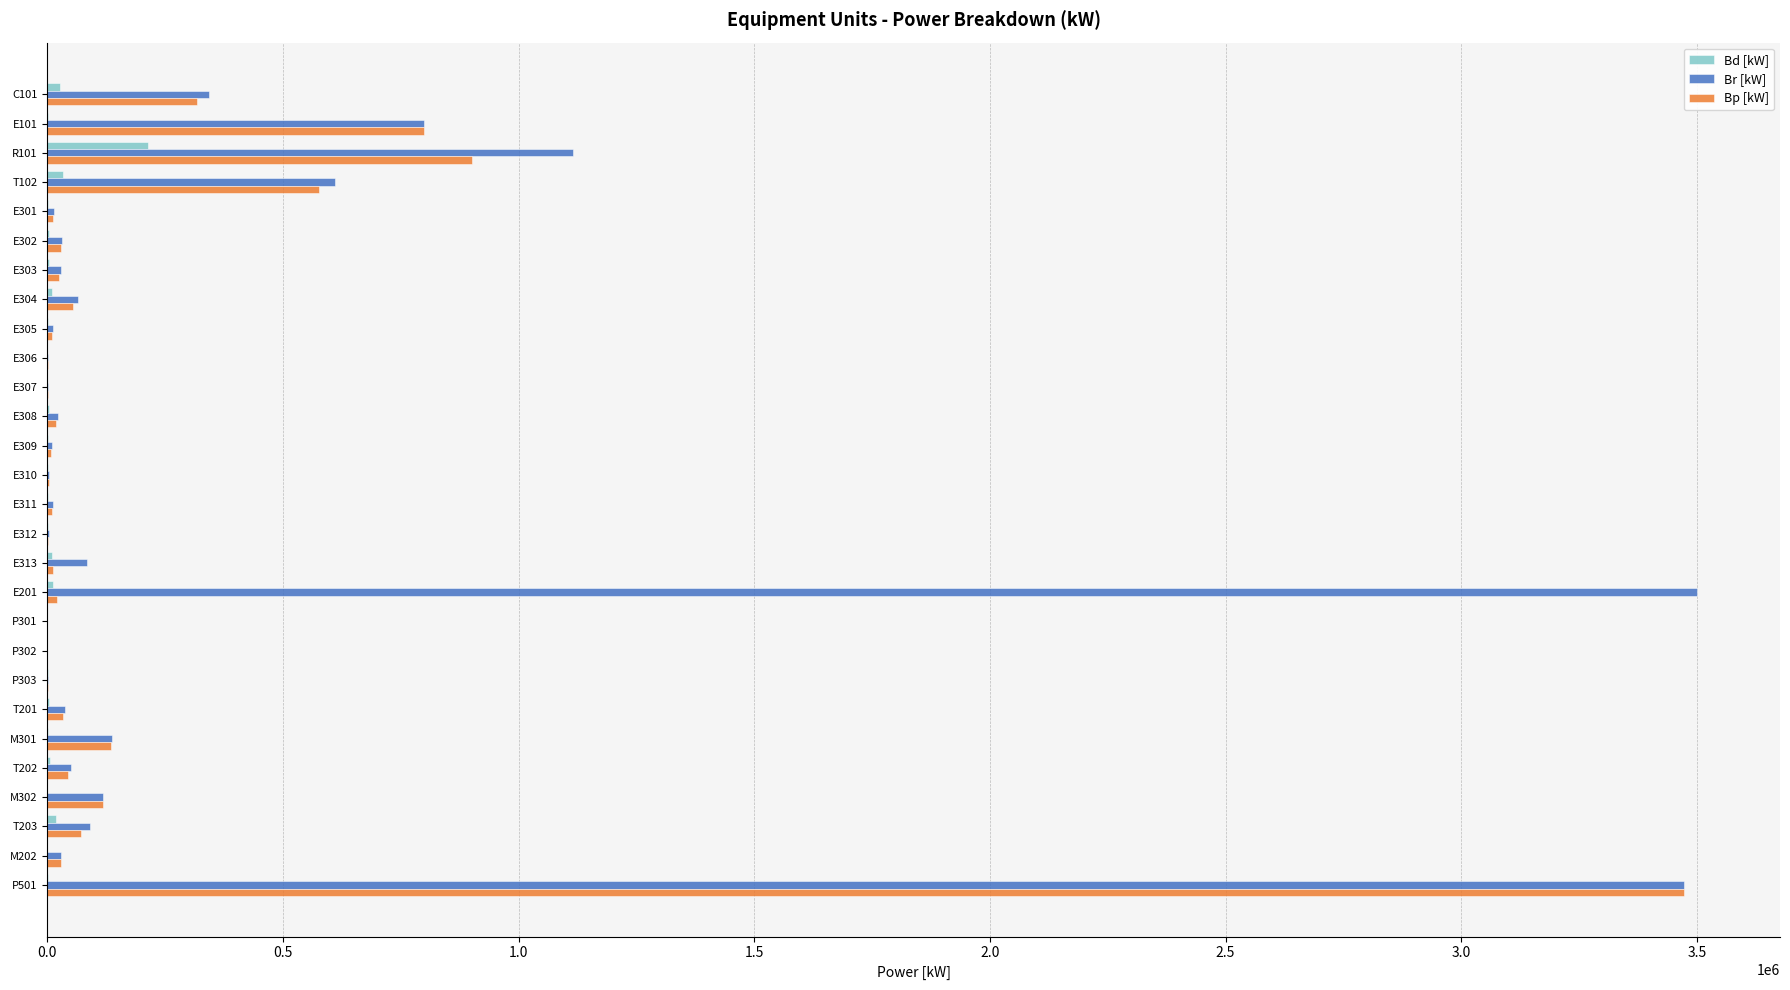

At which label is Br [kW] closest to 1750640?

R101